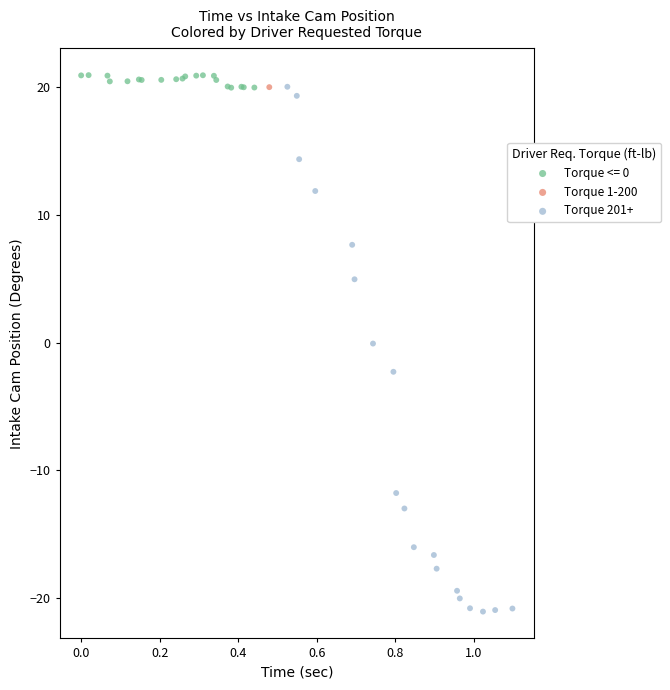

What are all the series names shown in the legend?

Torque <= 0, Torque 1-200, Torque 201+